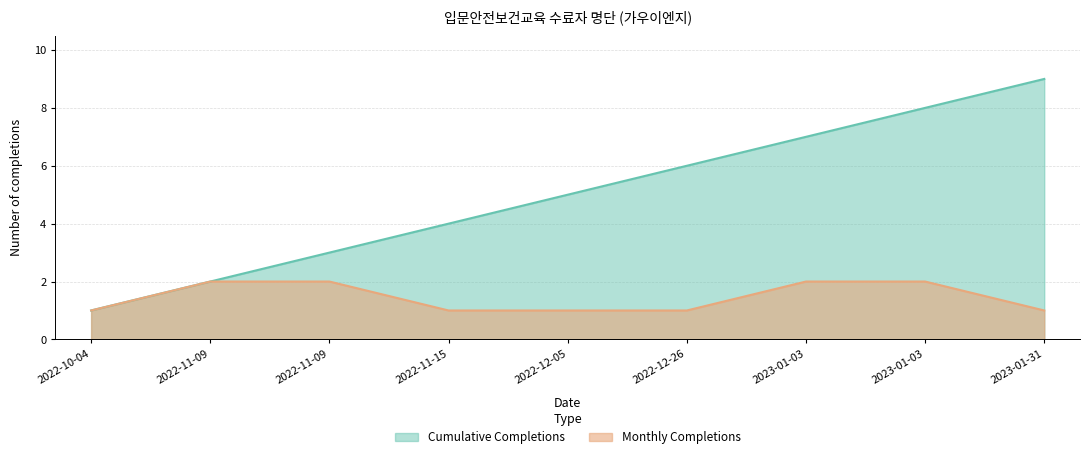

Reading left to right, what are all the values shown in this chart?

Cumulative Completions: 1	2	3	4	5	6	7	8	9
Monthly Completions: 1	2	2	1	1	1	2	2	1